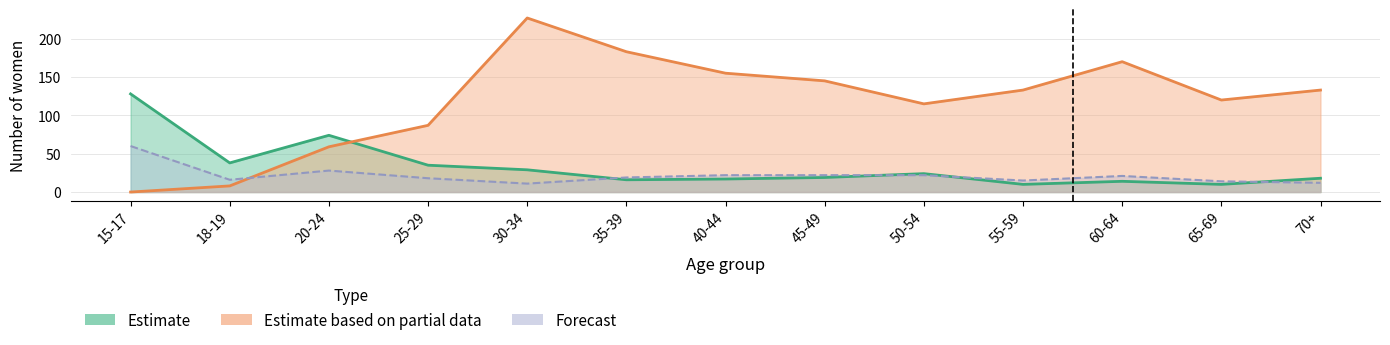

Count the number of data series in this chart.

3